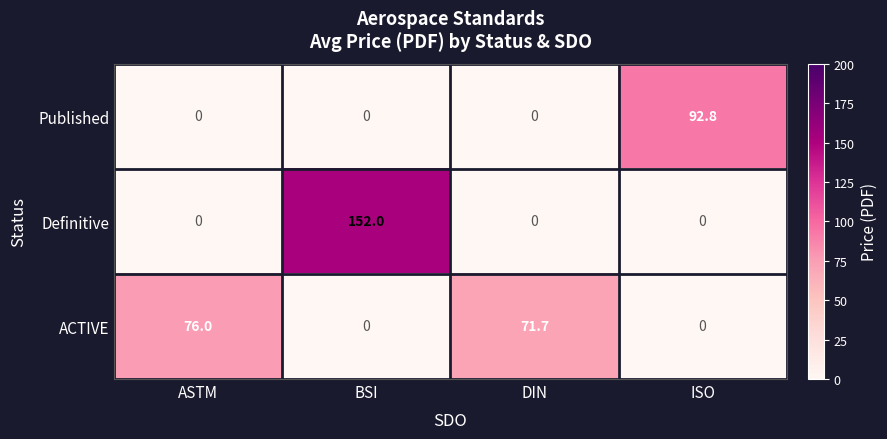

Reading left to right, list all the values displayed in this chart.

Published: ASTM=0.0	BSI=0.0	DIN=0.0	ISO=92.8
Definitive: ASTM=0.0	BSI=152.0	DIN=0.0	ISO=0.0
ACTIVE: ASTM=76.0	BSI=0.0	DIN=71.7	ISO=0.0